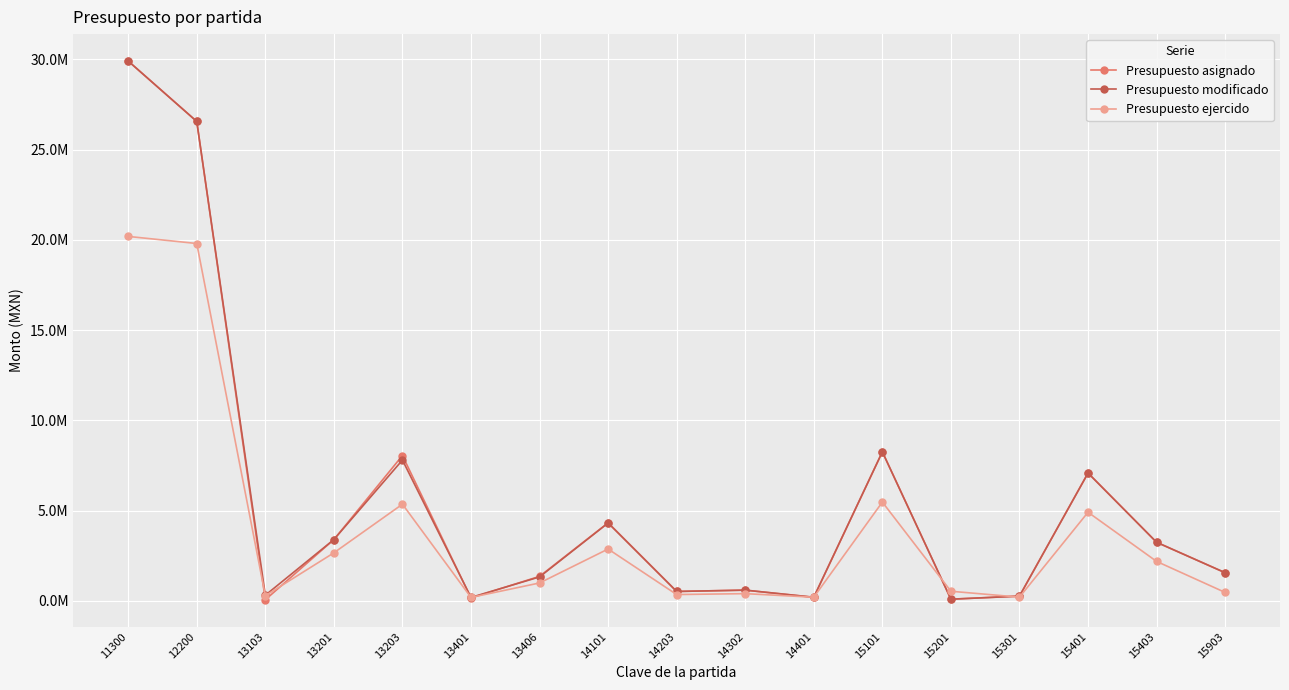

Does the chart have visible grid lines?

Yes